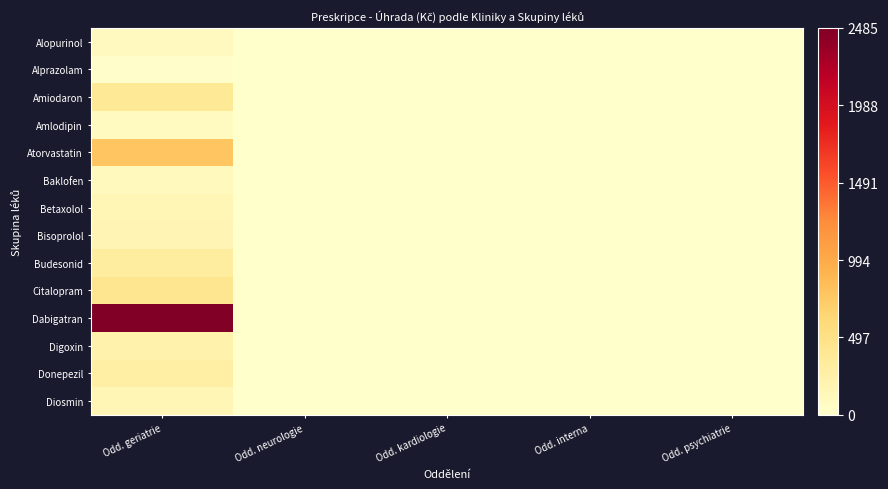

What is the spread (max minus min) of values at Odd. geriatrie?

2471.0